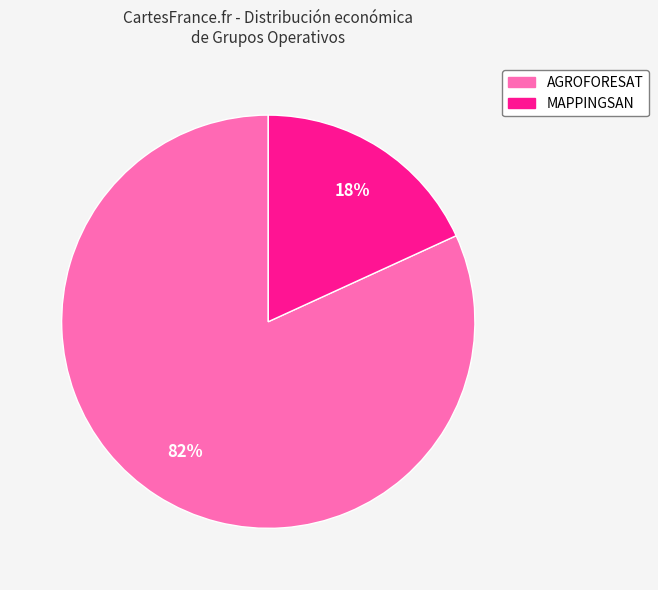

To the nearest percent, what is the difference between the largest and smallest slice percentages?

64%